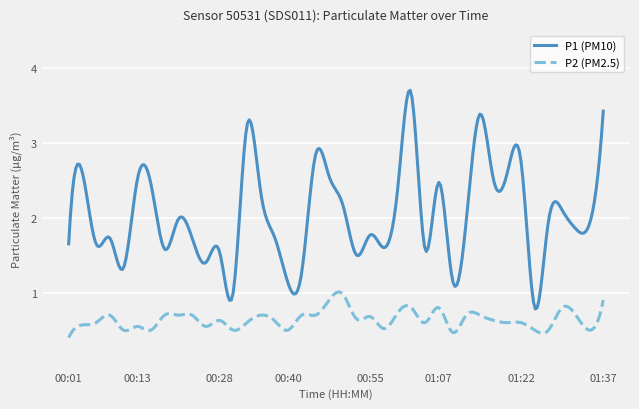

Which series has the largest total across all categories?

P1 (PM10)